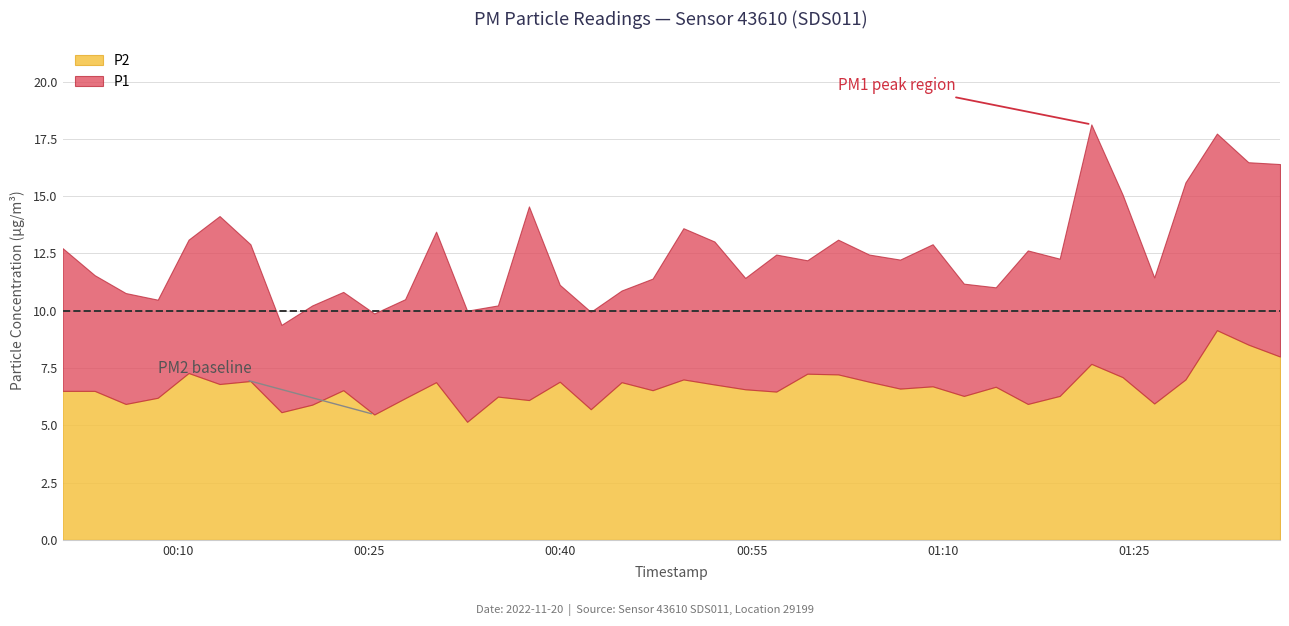

Rank the series by their average value, from highest to lowest.

P1, P2